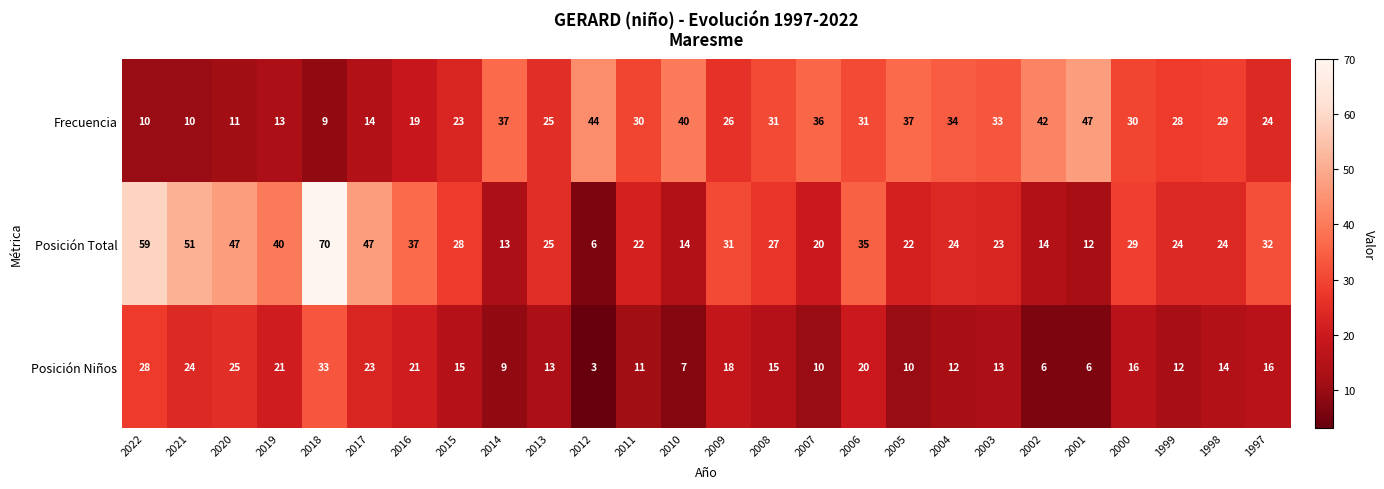

Which series has the largest range (max minus min)?

Posición Total